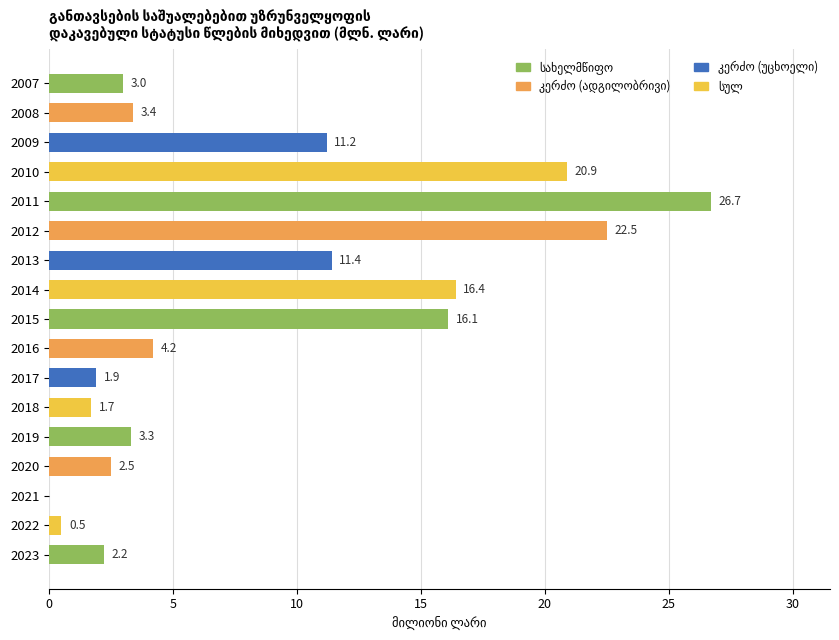

At which label is the value closest to 13?

2013